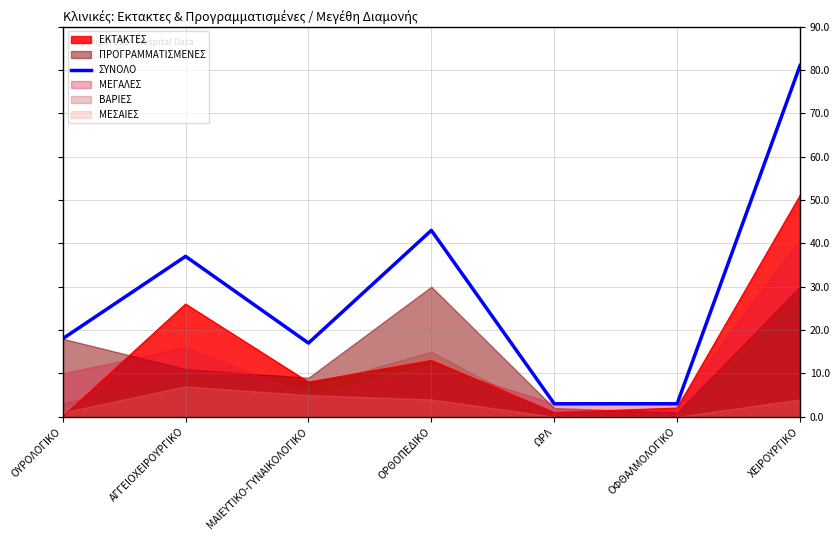

List the labels in order of value, largest first.

ΧΕΙΡΟΥΡΓΙΚΟ, ΟΡΘΟΠΕΔΙΚΟ, ΑΓΓΕΙΟΧΕΙΡΟΥΡΓΙΚΟ, ΟΥΡΟΛΟΓΙΚΟ, ΜΑΙΕΥΤΙΚΟ-ΓΥΝΑΙΚΟΛΟΓΙΚΟ, ΩΡΛ, ΟΦΘΑΛΜΟΛΟΓΙΚΟ